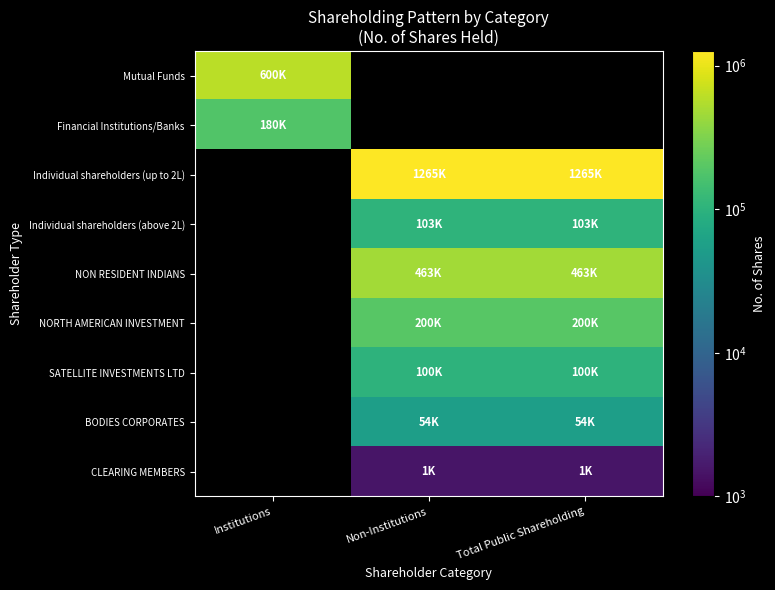

Rank the categories by Individual shareholders (up to 2L) value from highest to lowest.

Institutions, Non-Institutions, Total Public Shareholding